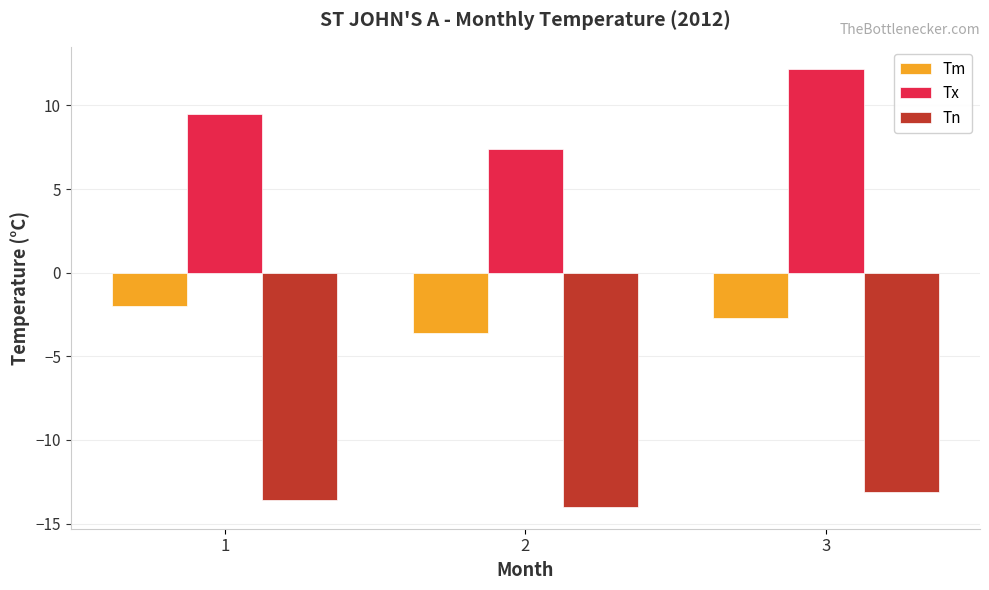

At which category is the sum across all series the highest?

3